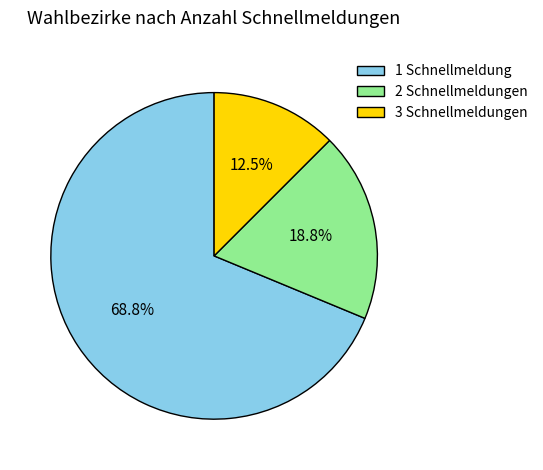

Approximately how many times larger is the value at 1 Schnellmeldung compared to 2 Schnellmeldungen?

3.7